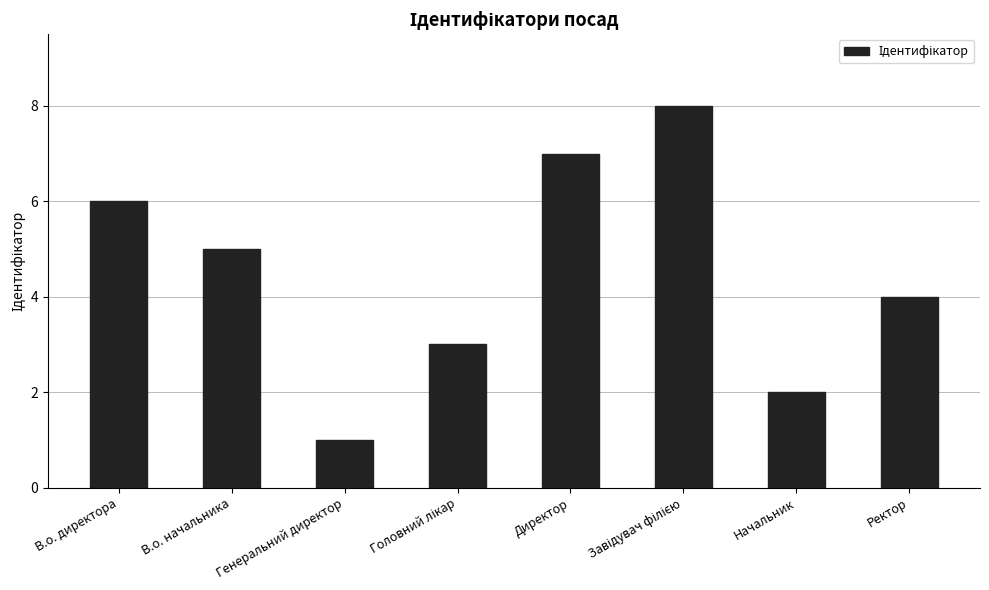

What is the difference between the maximum and minimum values?

7